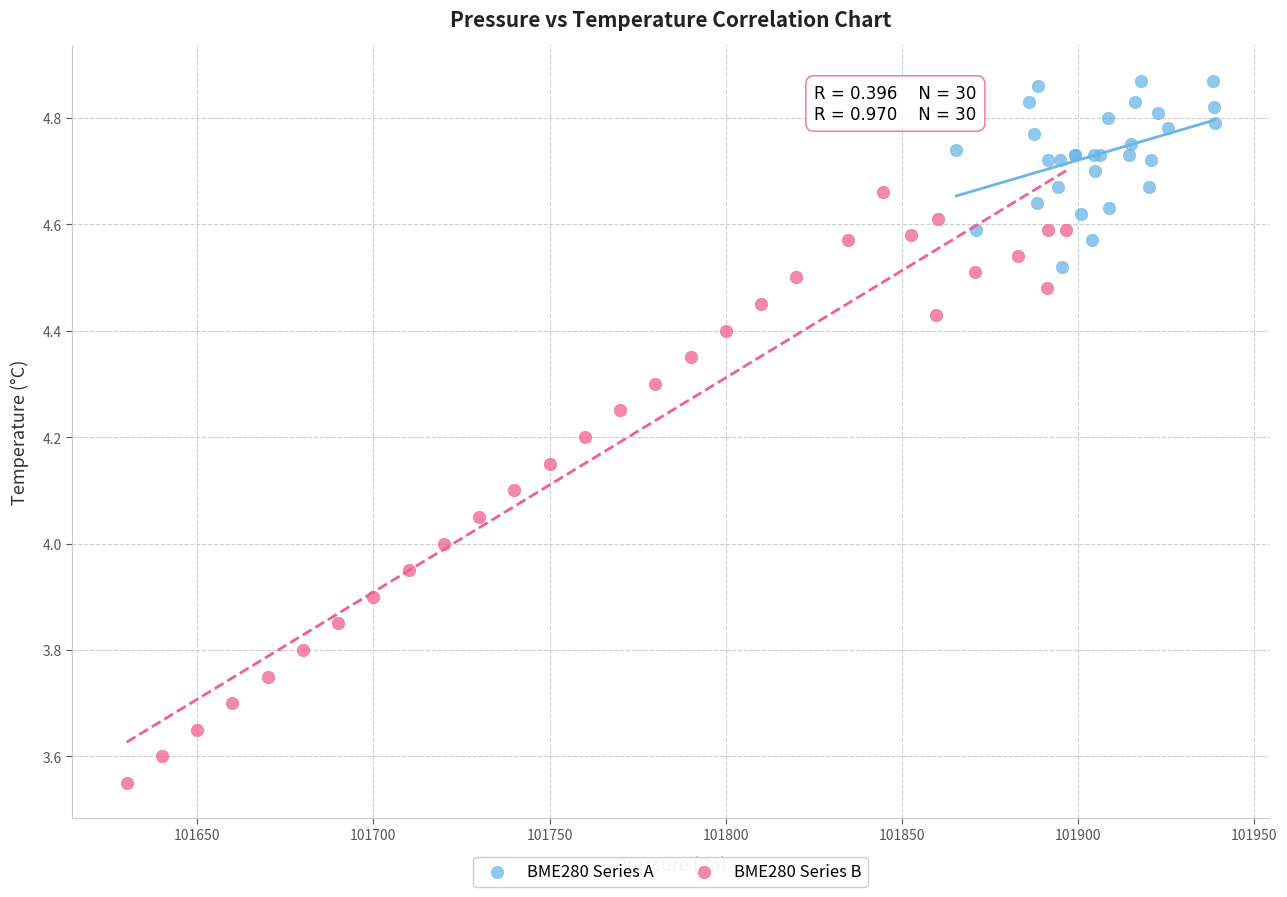

Which series has the widest spread of Y values?

BME280 Series B